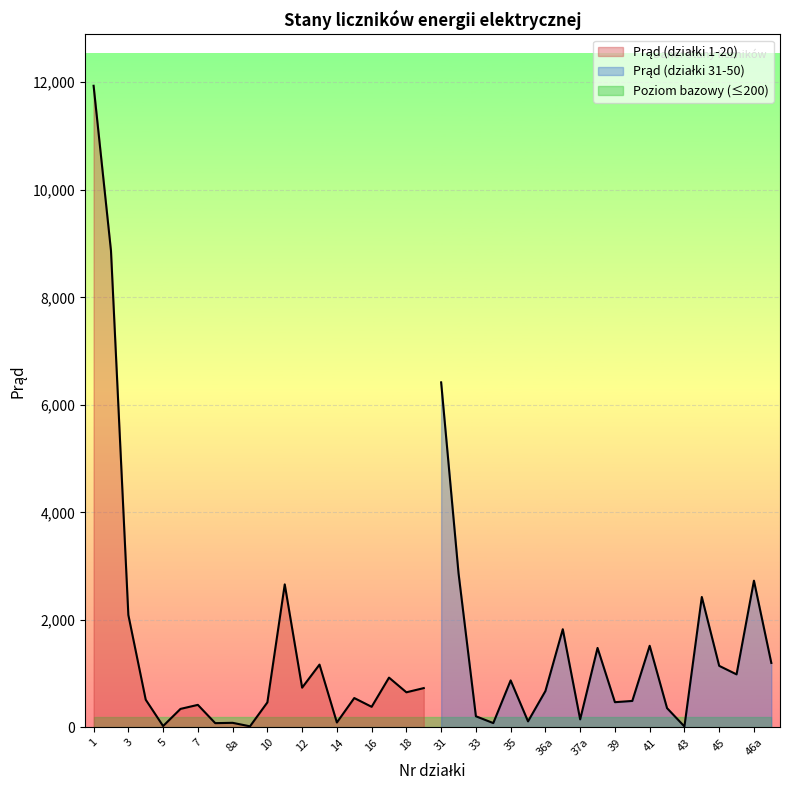

What is the average value?

1637